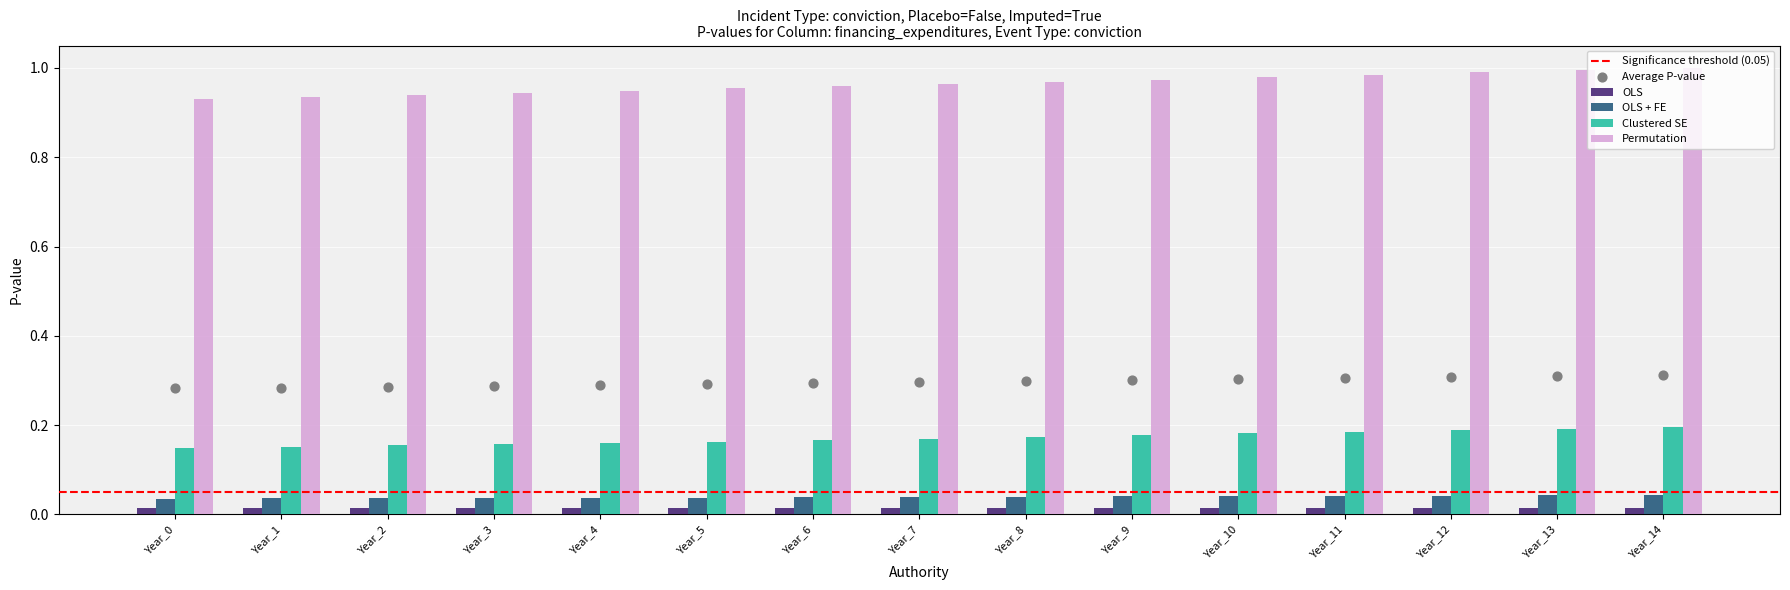

At how many categories does at least one series exceed 0?

15